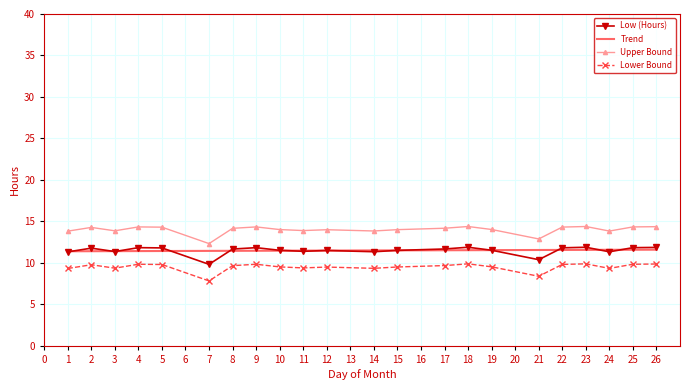

The chart shows a value of 11.3 at 14. True or false?

True